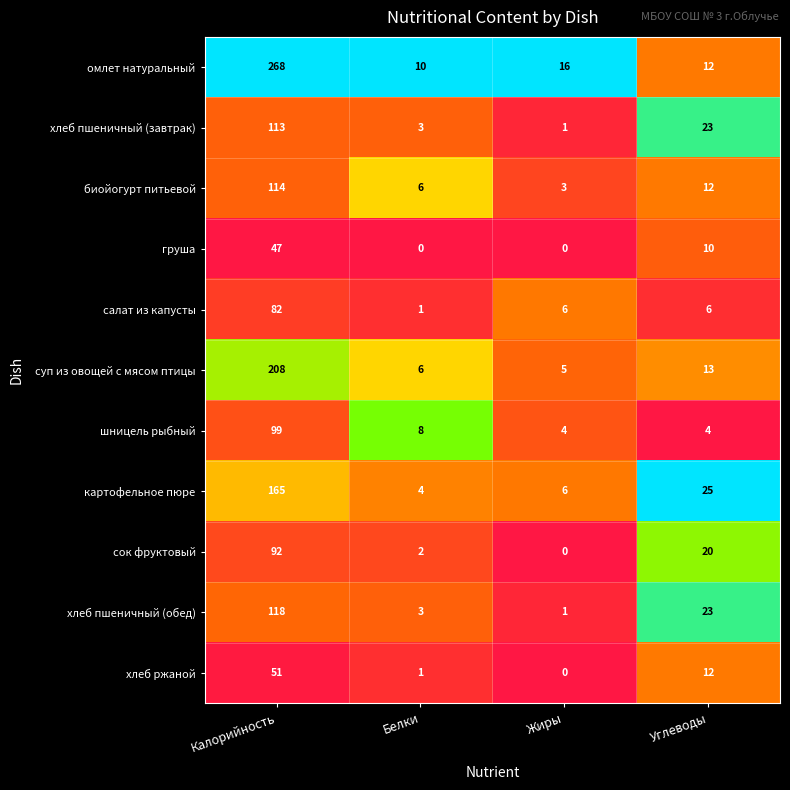

What is the total value across all series at Калорийность?

1357